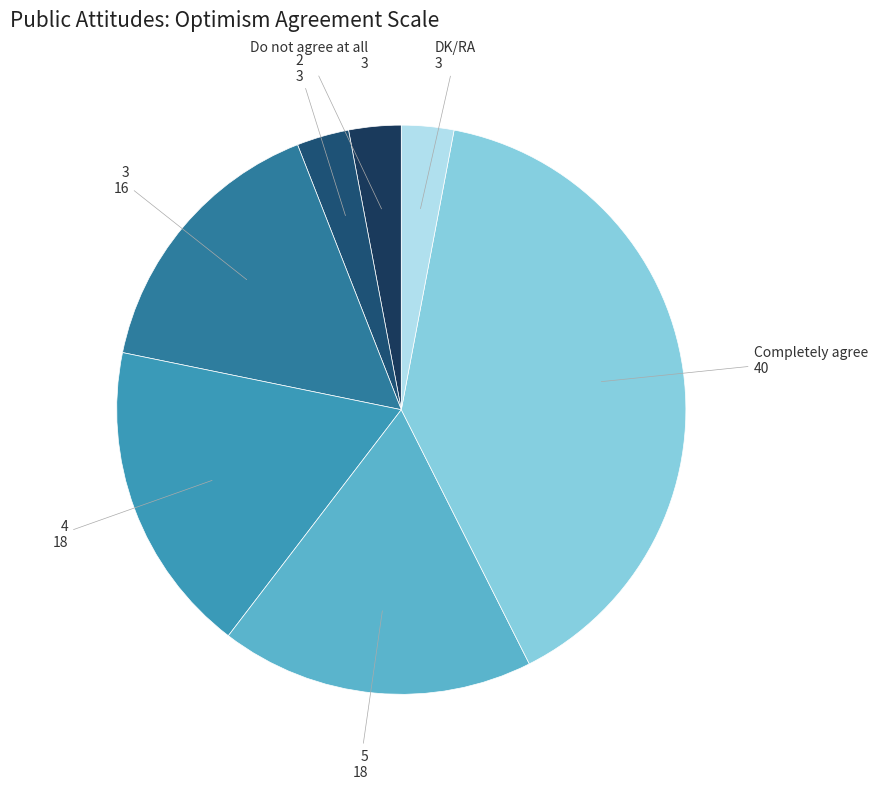

Is it true that Completely agree is 40% of the pie?

True